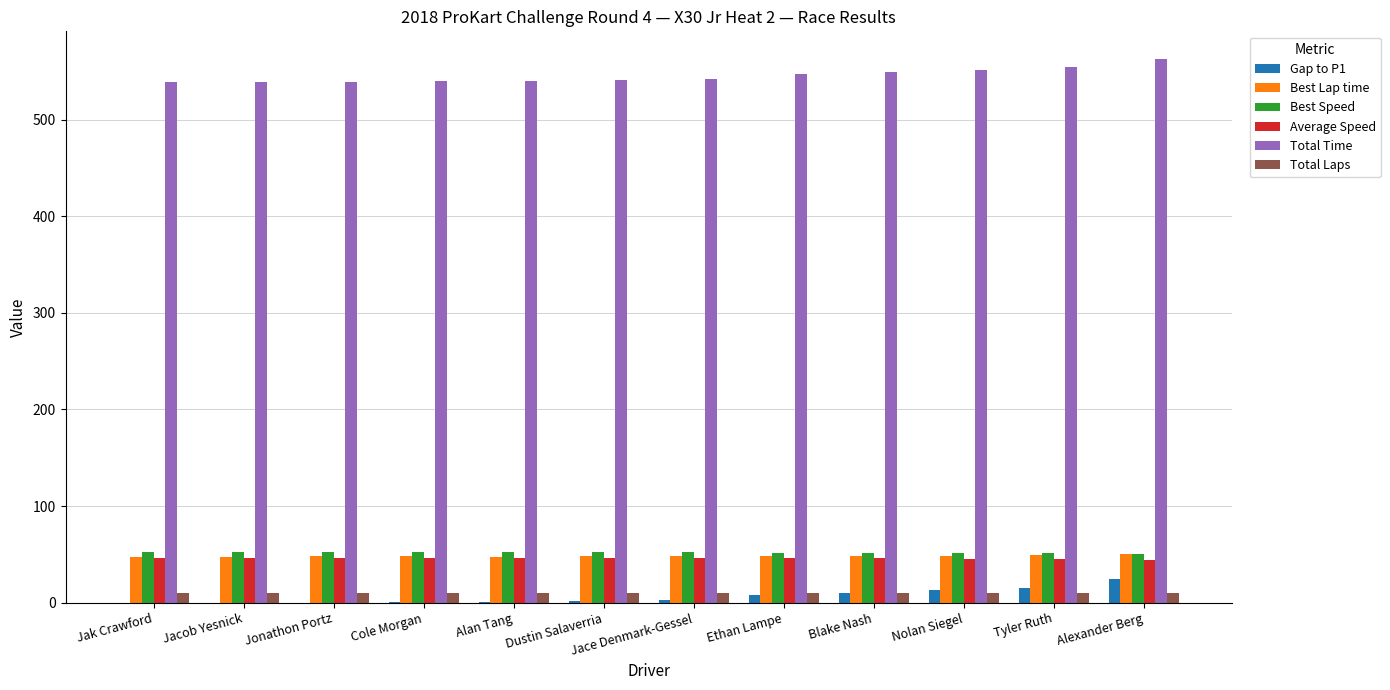

What is the average value of the Best Speed series?

52.2